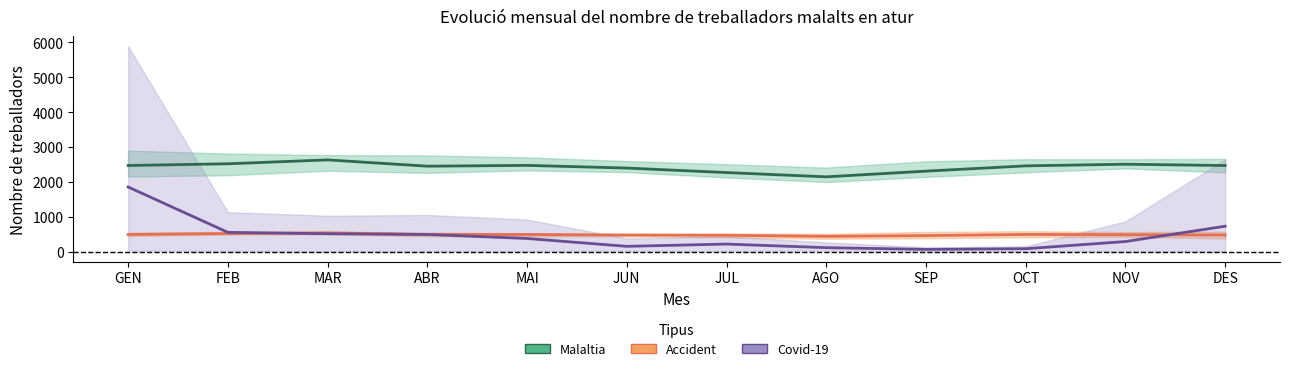

The Covid-19 (mean 2021-2024) series shows 1053.6 at GEN. True or false?

False